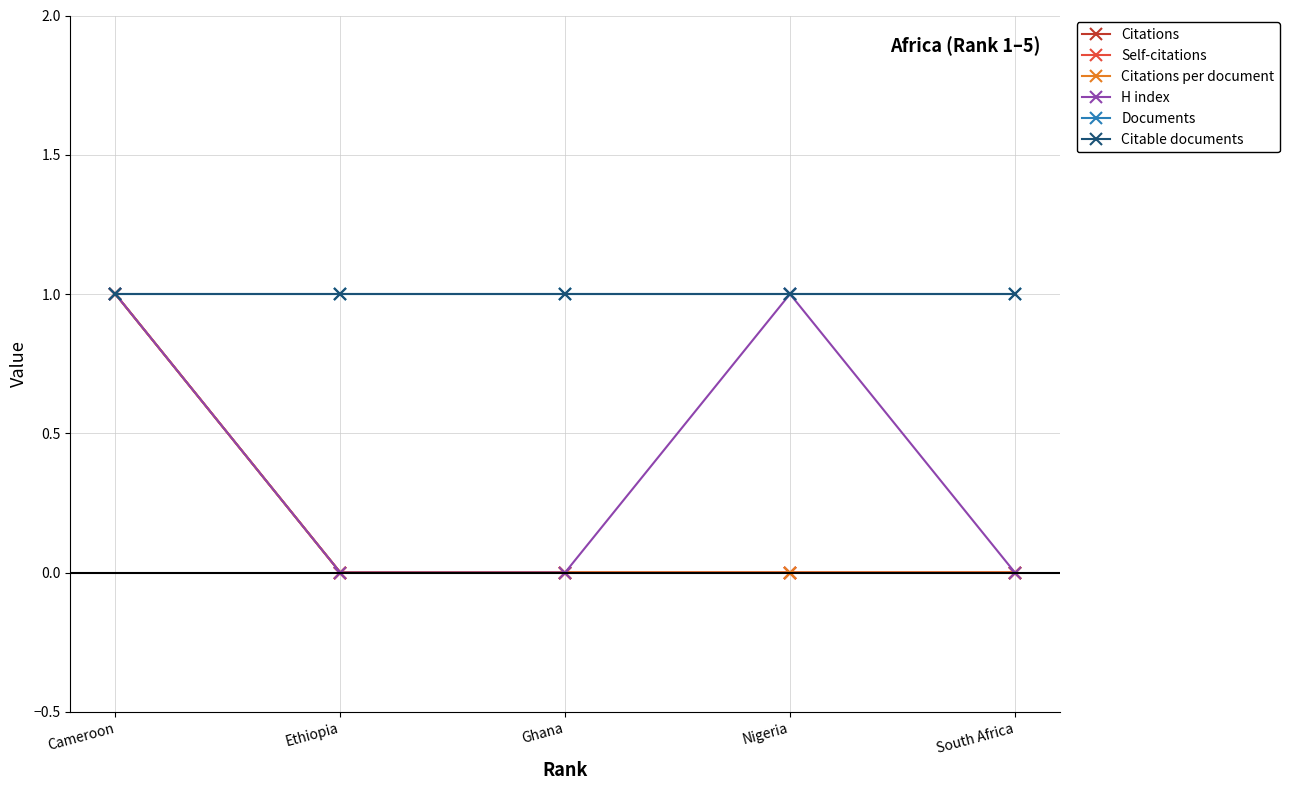

Which has a higher value, Cameroon or Ghana?

Cameroon